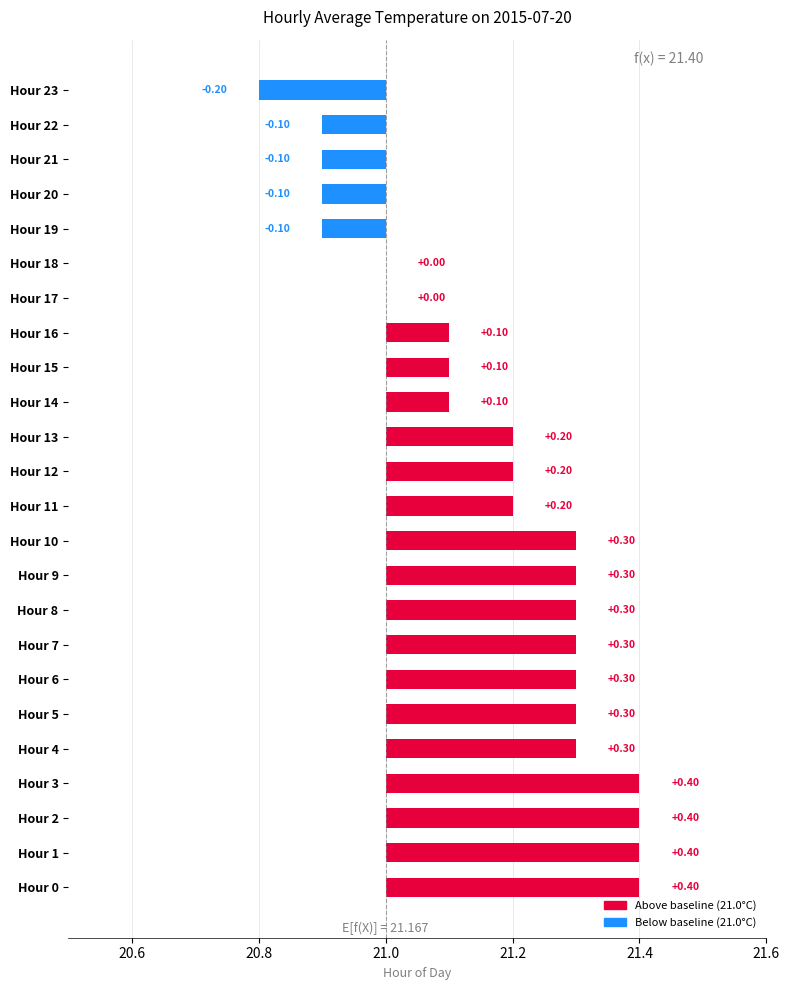

What is the approximate value at Hour 15?

21.1